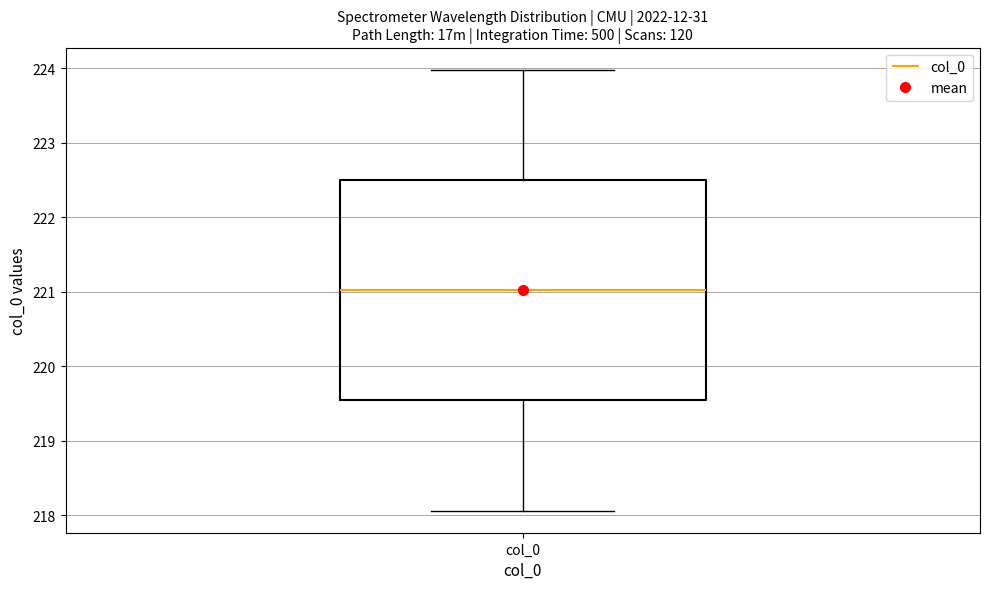

Transcribe this box plot: give where the median line is, the range the box spans, and where the two whiskers end, as read against the y-axis. The values are not printed on the chart, so give them approximately, as read against the axis.

median 221.0, box 219.5 to 222.5, whiskers 218.1 to 224.0